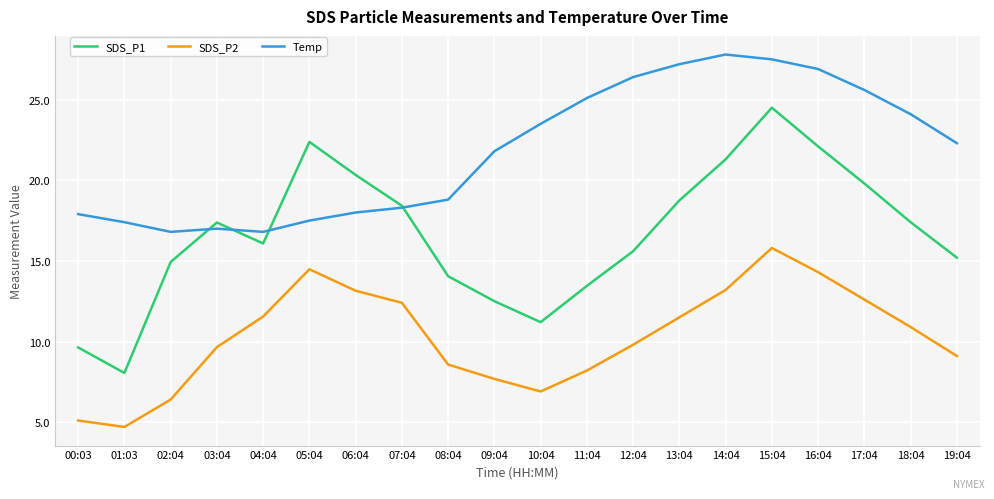

What is the sum of the SDS_P2 values at 03:04 and 02:04?

16.1